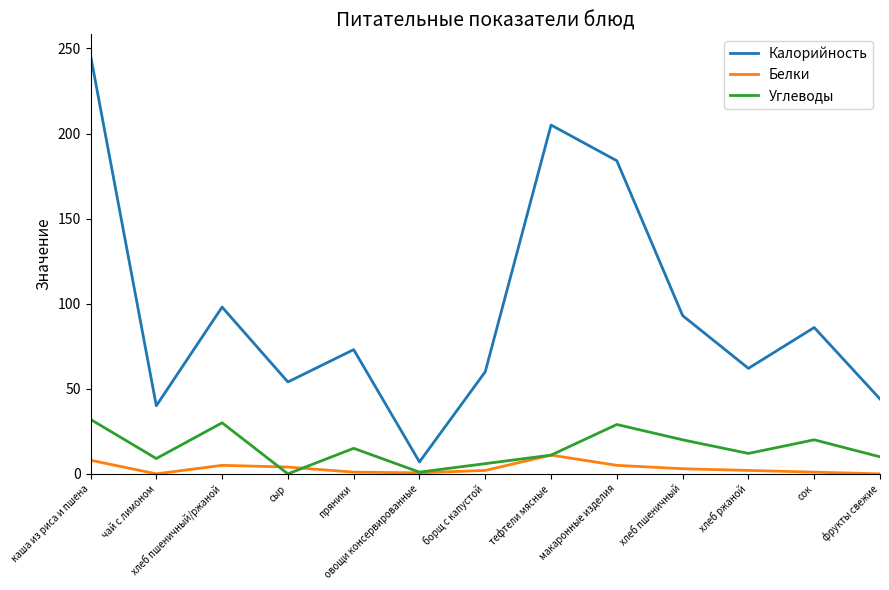

Where is the first local maximum for Углеводы?

хлеб пшеничный/ржаной